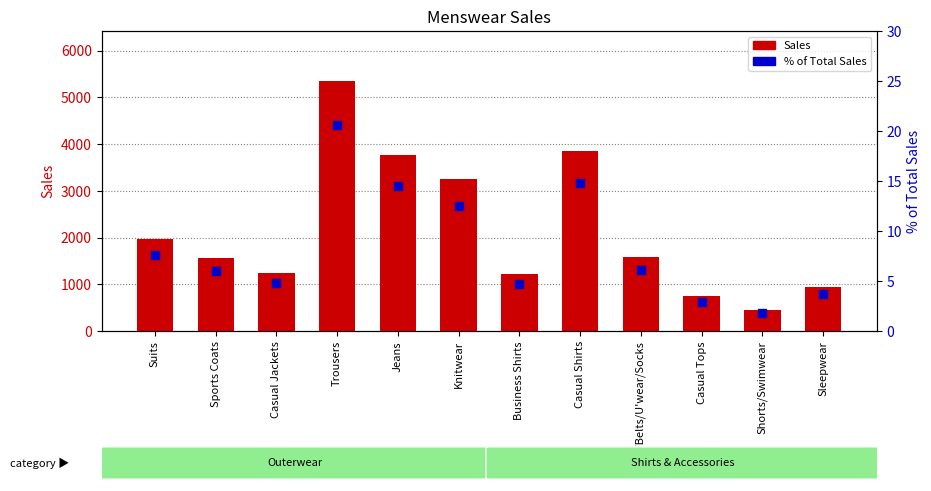

At how many categories does at least one series exceed 4612?

1